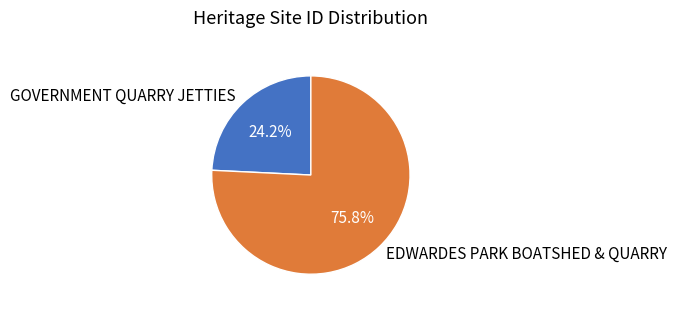

What is the majority slice?

EDWARDES PARK BOATSHED & QUARRY